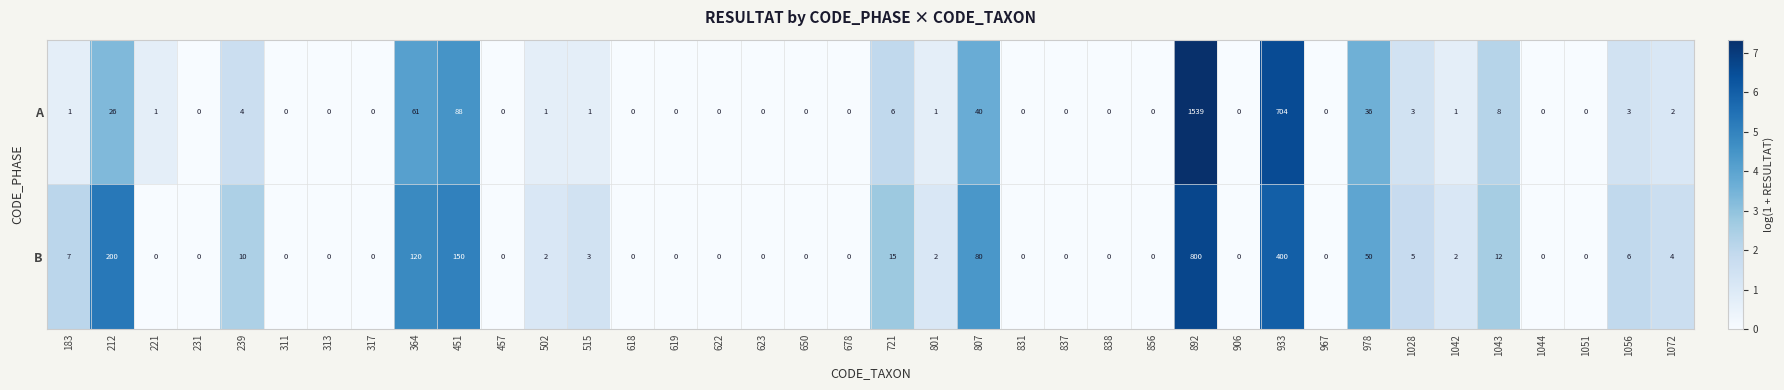

Between 807 and 1028, which series saw the biggest shift?

B